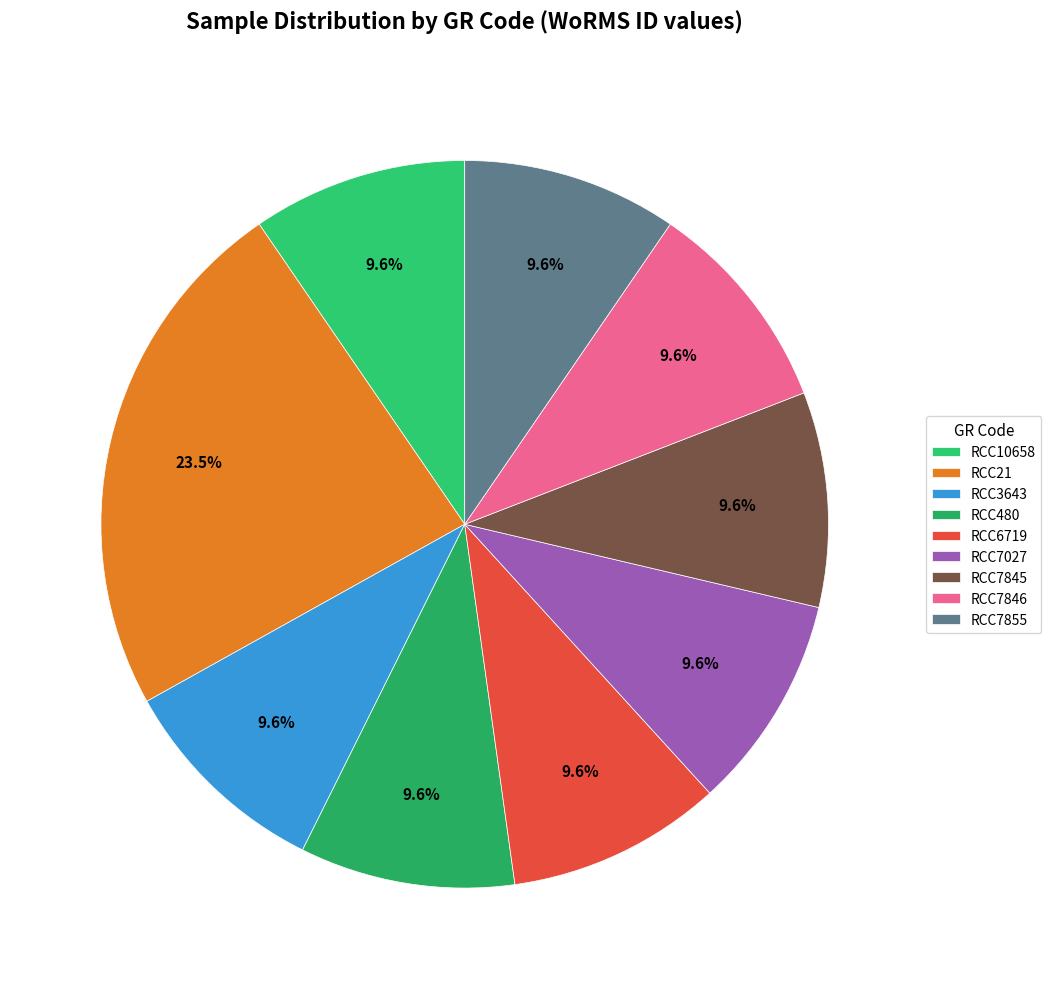

What is the change in value from RCC21 to RCC6719?

-364969